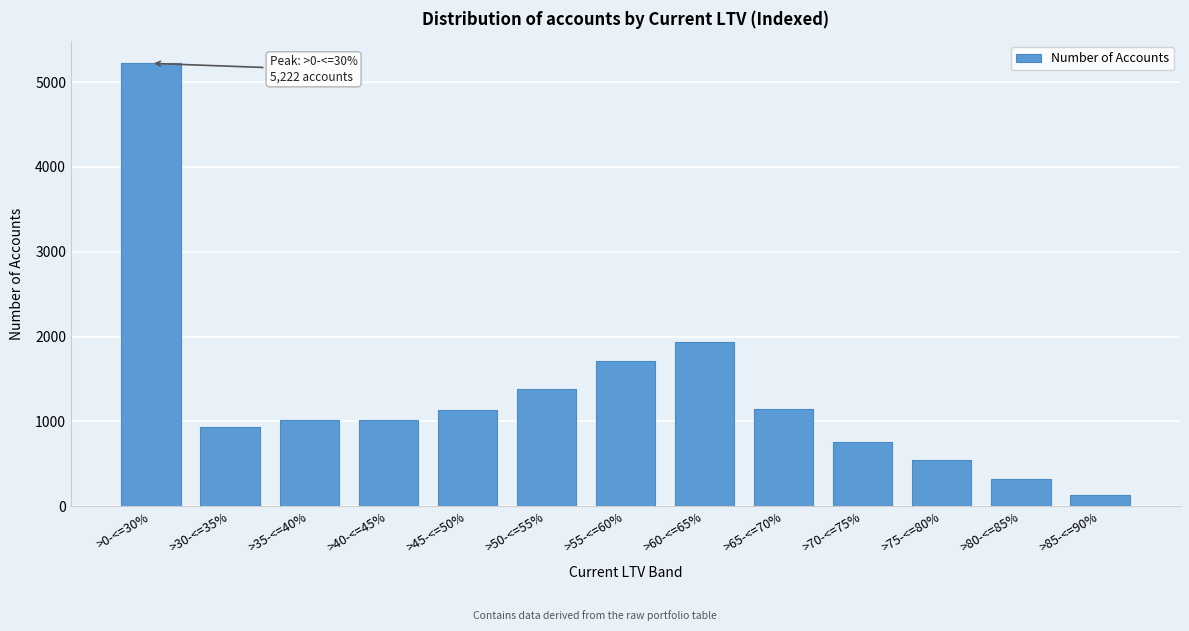

Is it true that the value at >30-<=35% is 933?

True